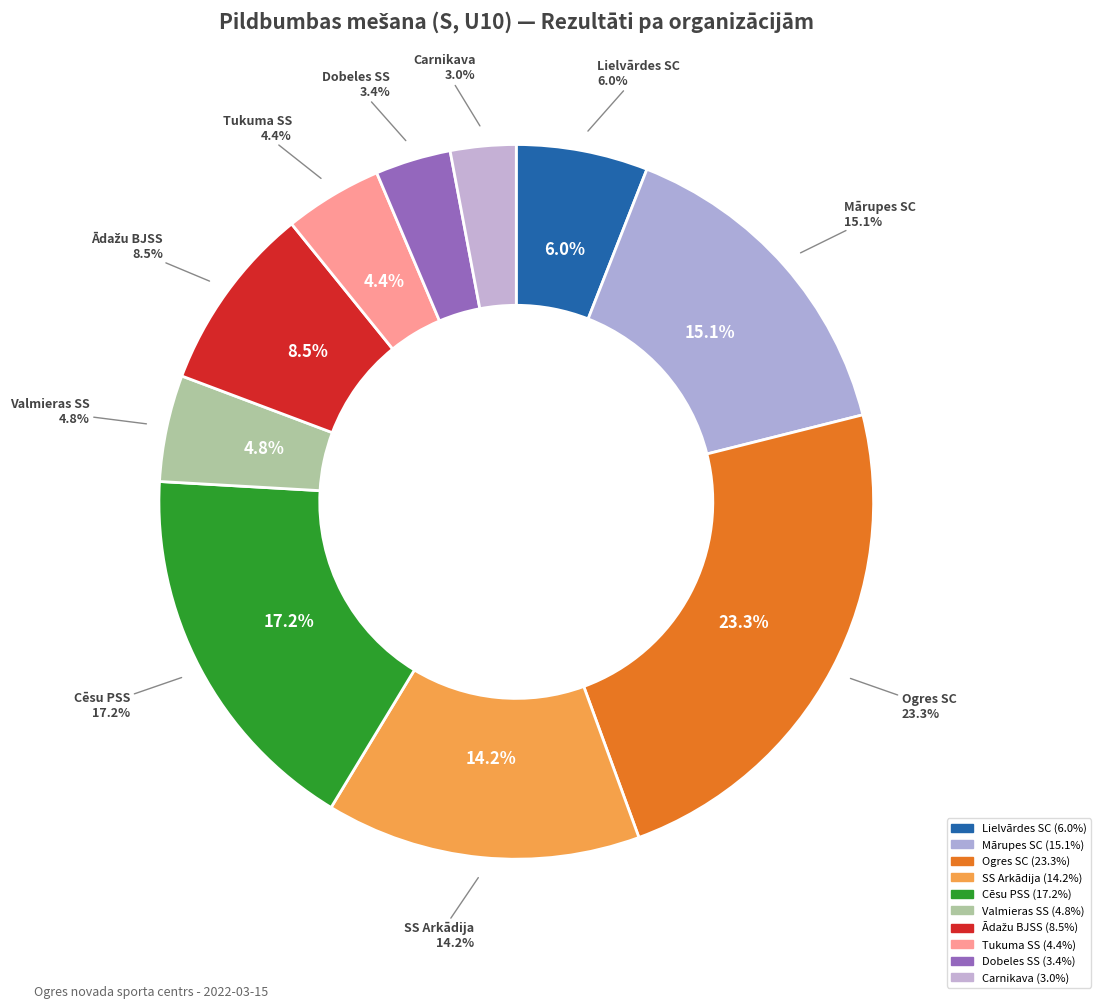

Does Valmieras SS represent more than half of the total?

No